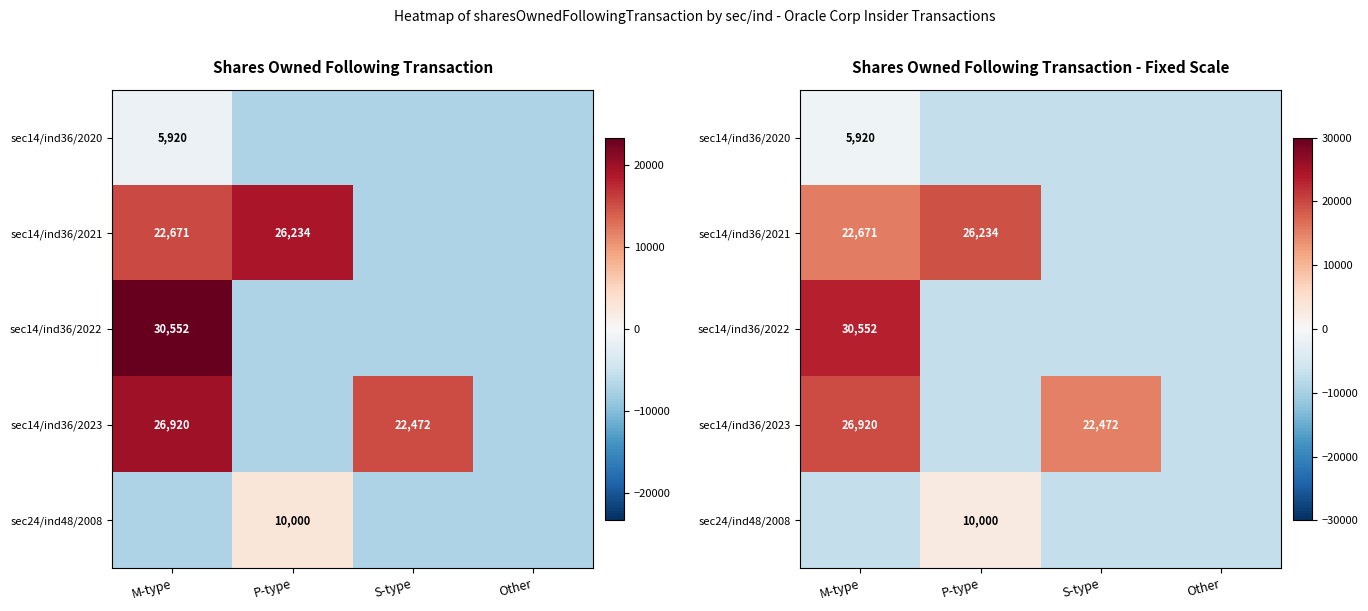

What value does the sec14/ind36/2022 series have at Other?

-7238.4